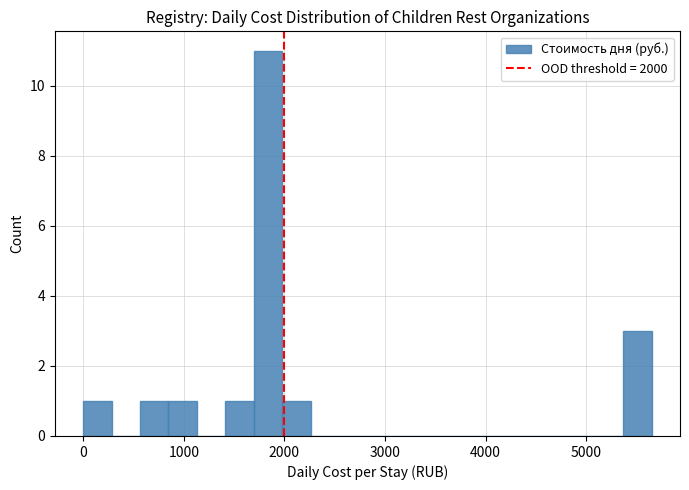

Read against the x-axis, roughly where is the centre of the tallest bar?

1800